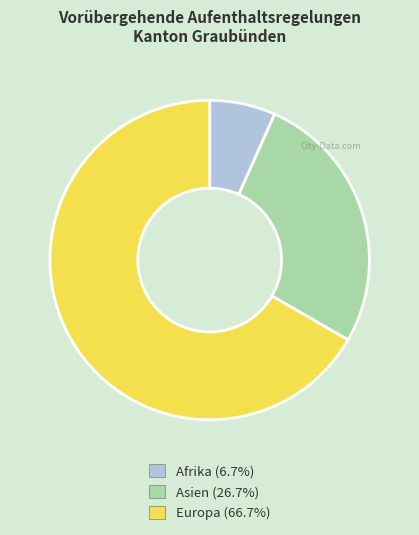

Approximately how many times larger is the value at Asien compared to Europa?

0.4